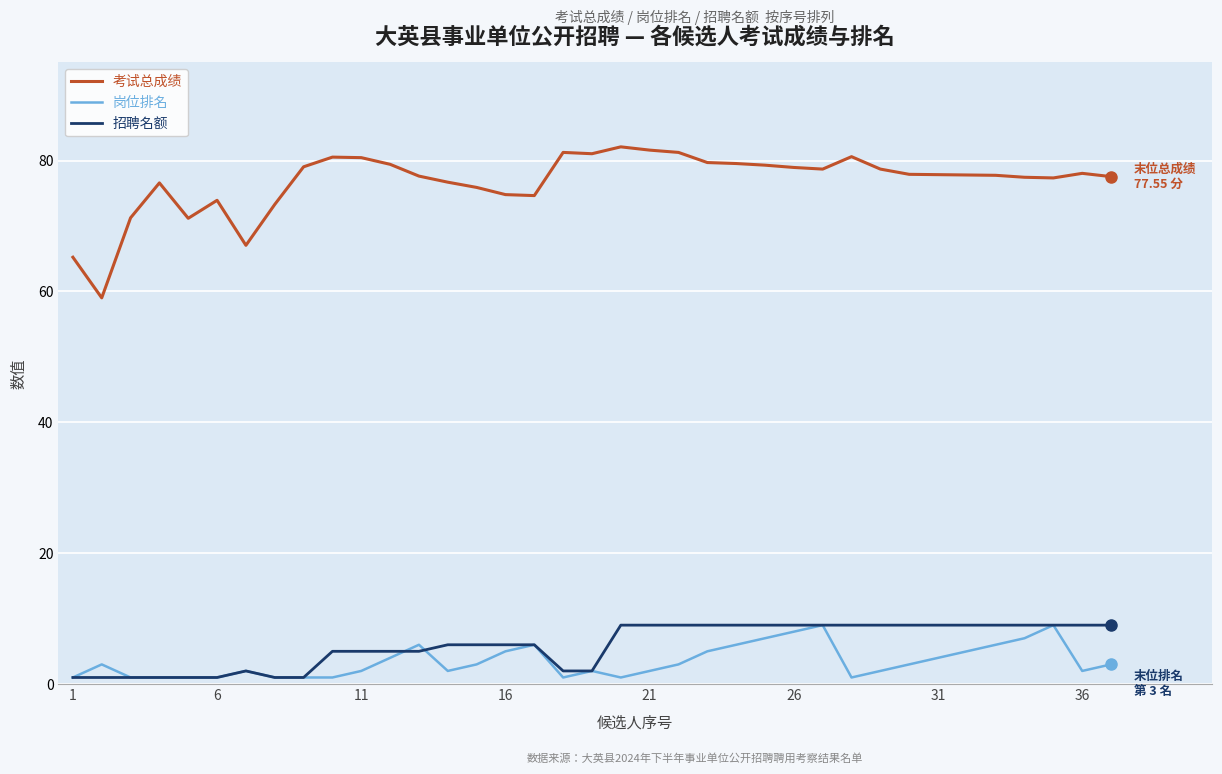

How many lines are shown in the chart?

3